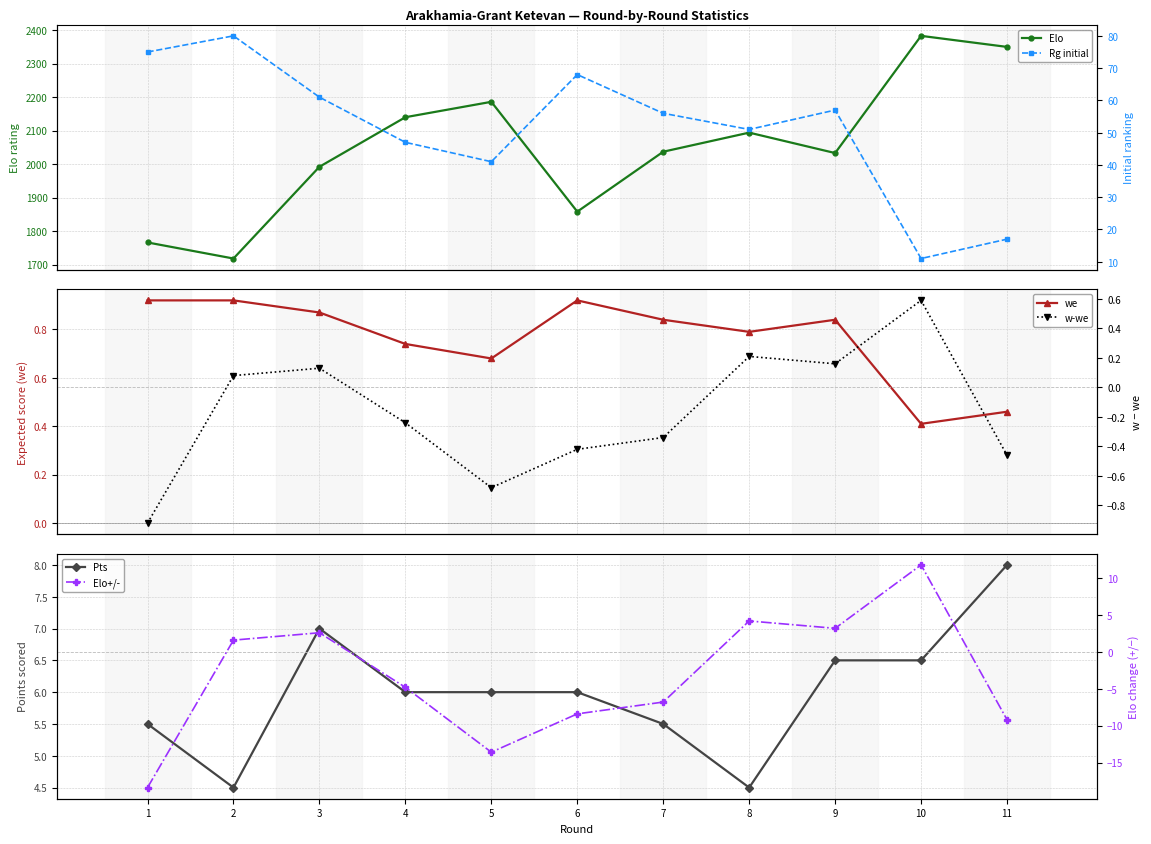

True or false: w-we and Pts cross at least once.

False